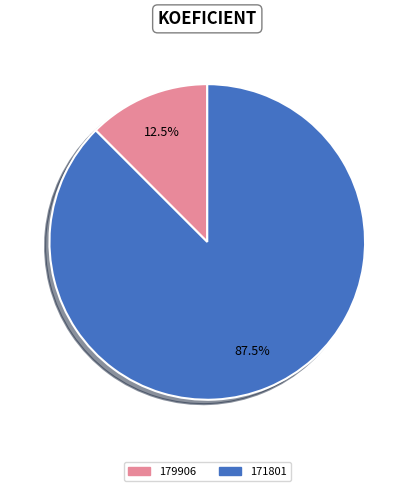

Approximately how many times larger is the value at 179906 compared to 171801?

0.1